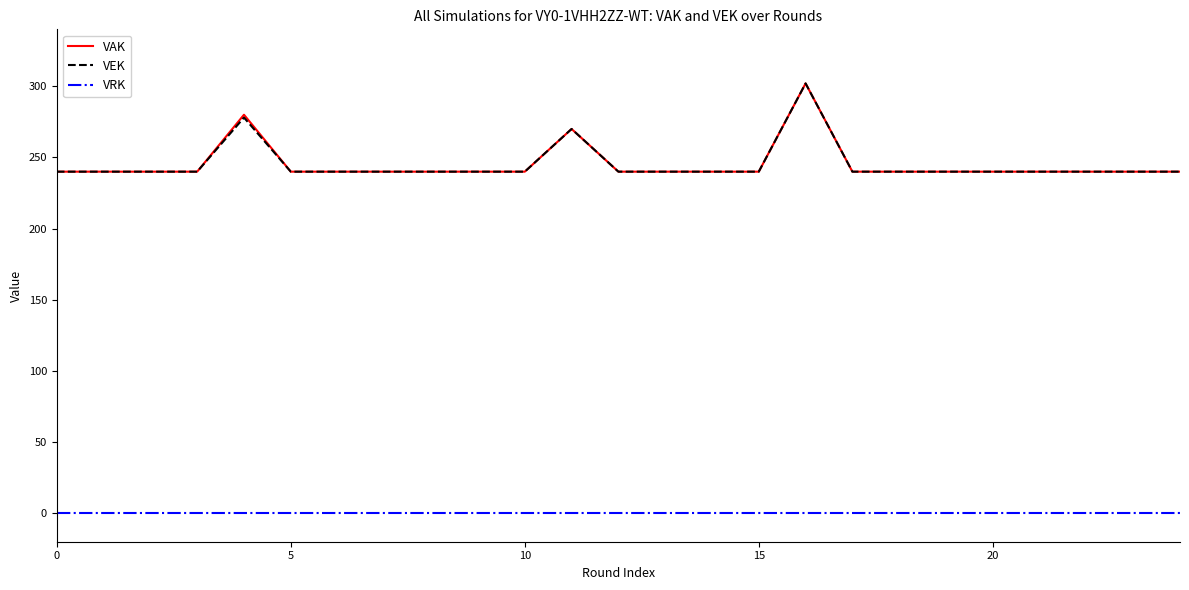

What is the highest value of the VAK series?

302